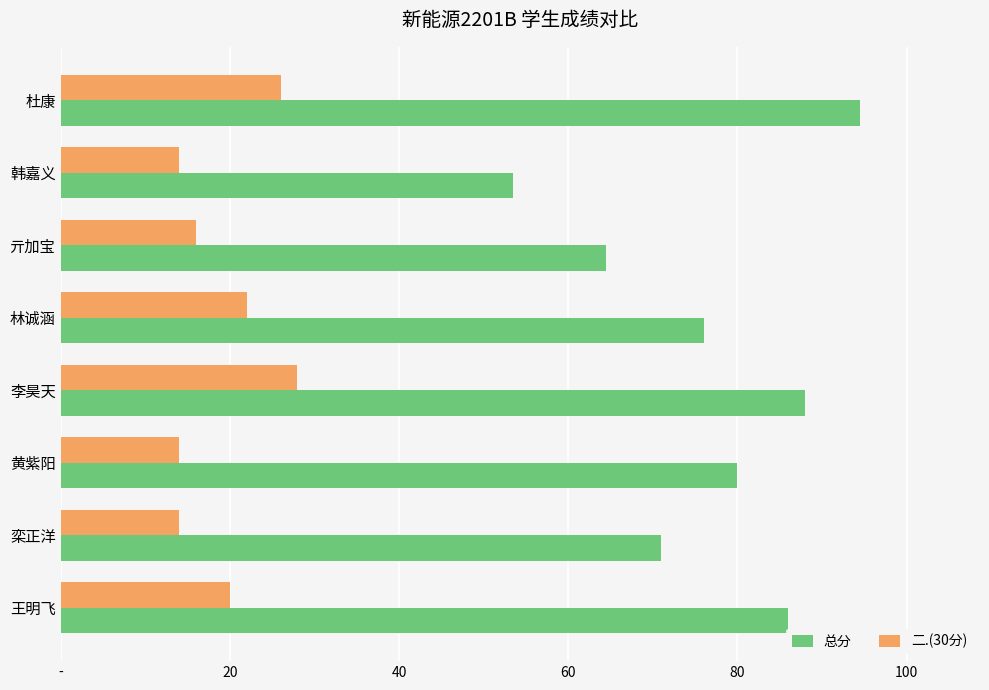

What are all the series names shown in the legend?

总分, 二.(30分)